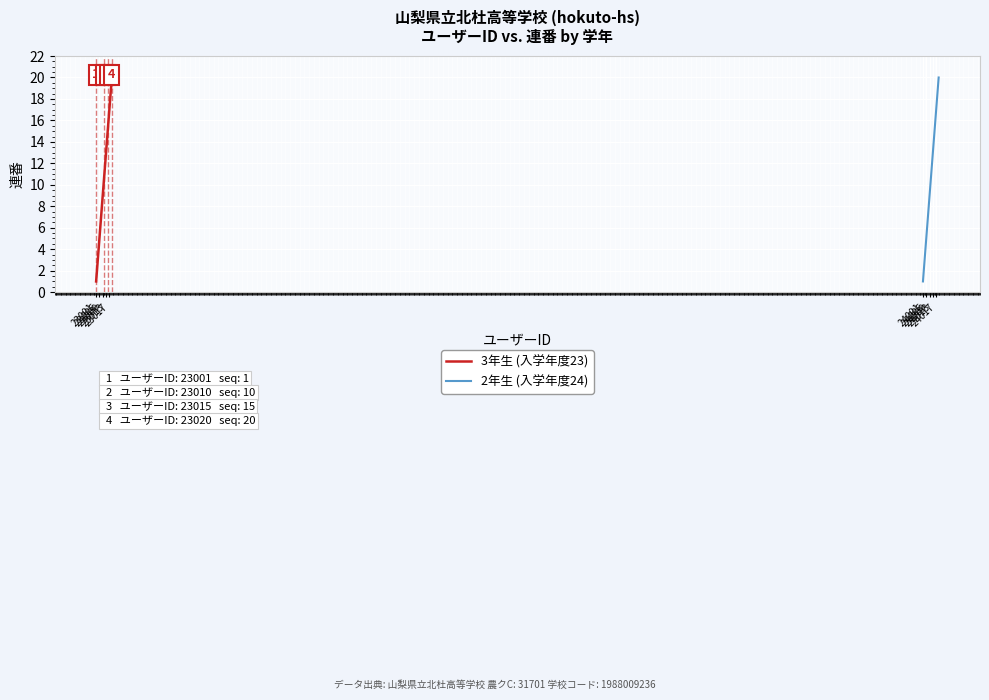

Reading left to right, extract all data points from this chart.

3年生 (入学年度23): 1	2	3	4	5	6	7	8	9	10	11	12	13	14	15	16	17	18	19	20
2年生 (入学年度24): 1	2	3	4	5	6	7	8	9	10	11	12	13	14	15	16	17	18	19	20